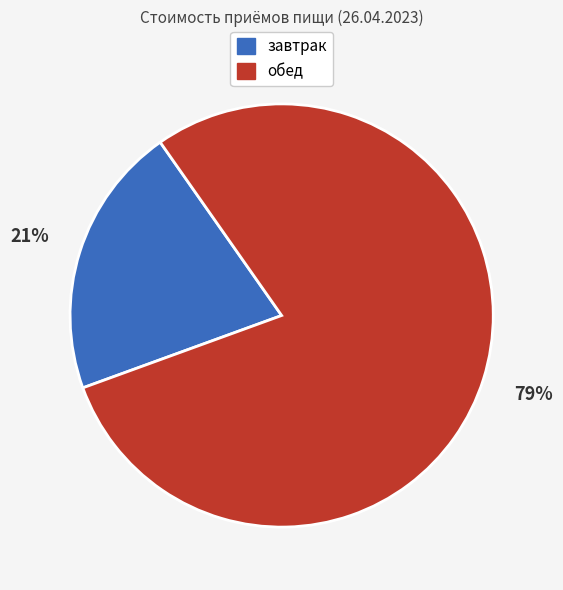

To the nearest percent, what is the average slice percentage?

50%